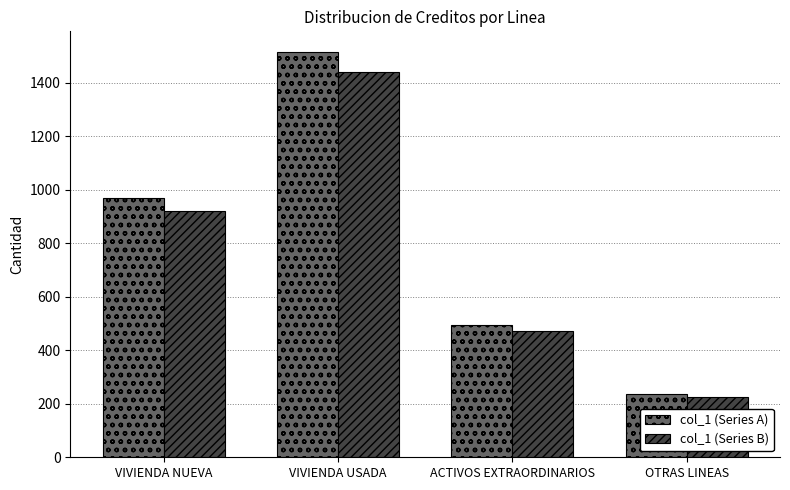

Which series has the largest total across all categories?

col_1 (Series A)